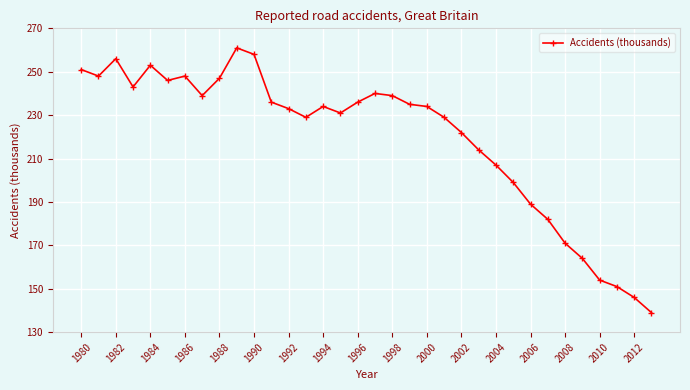

What is the value of the 32nd point from the left?

151